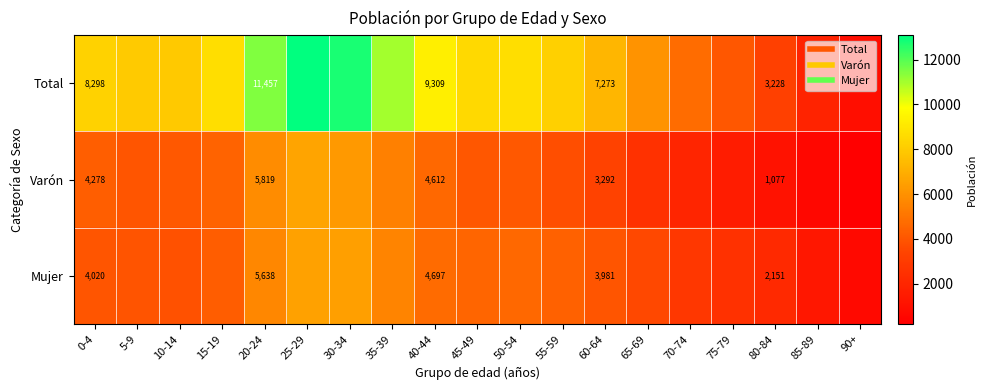

What is the difference between the second highest and second lowest values in the Varón series?

5708